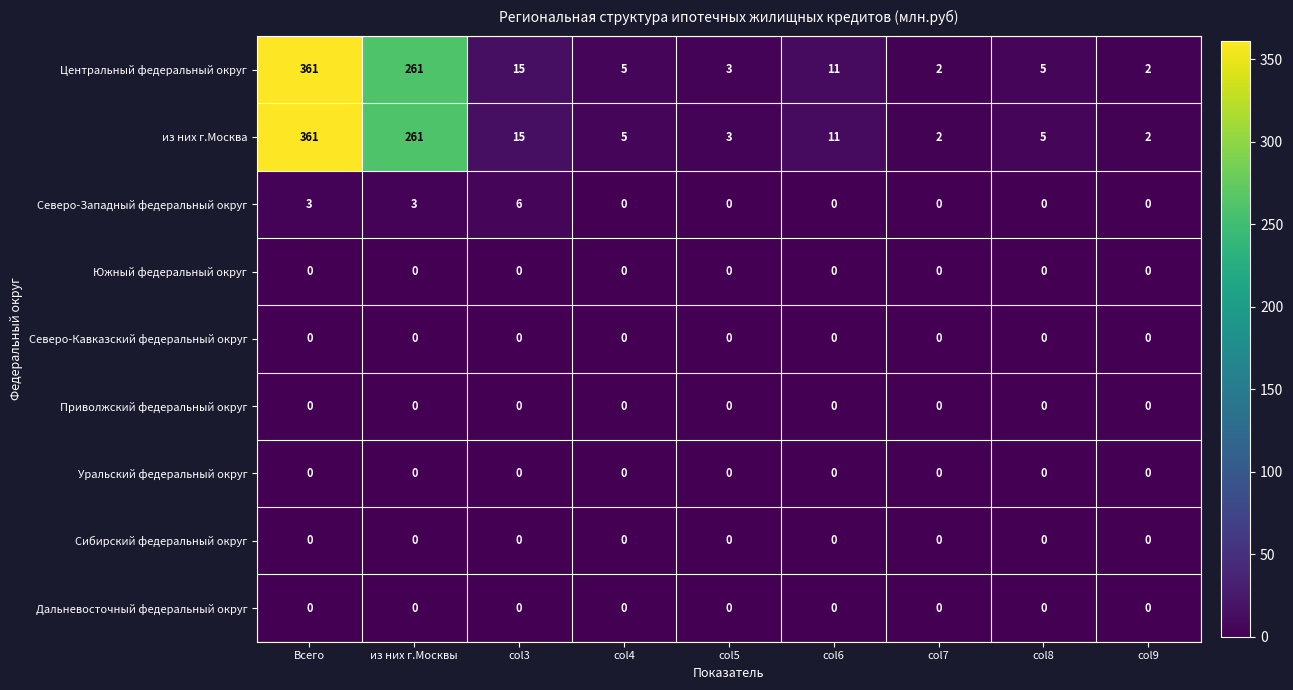

Which label corresponds to the largest value in the chart?

Всего